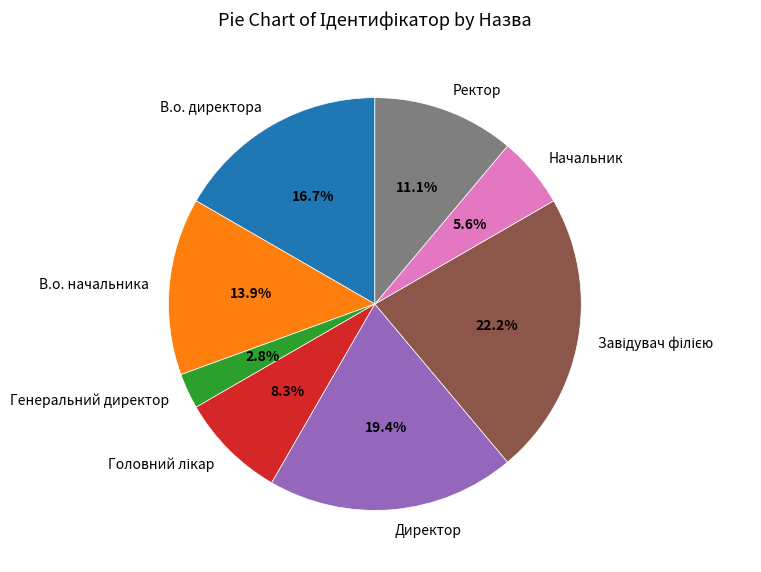

To the nearest percent, what is the average slice percentage?

12%